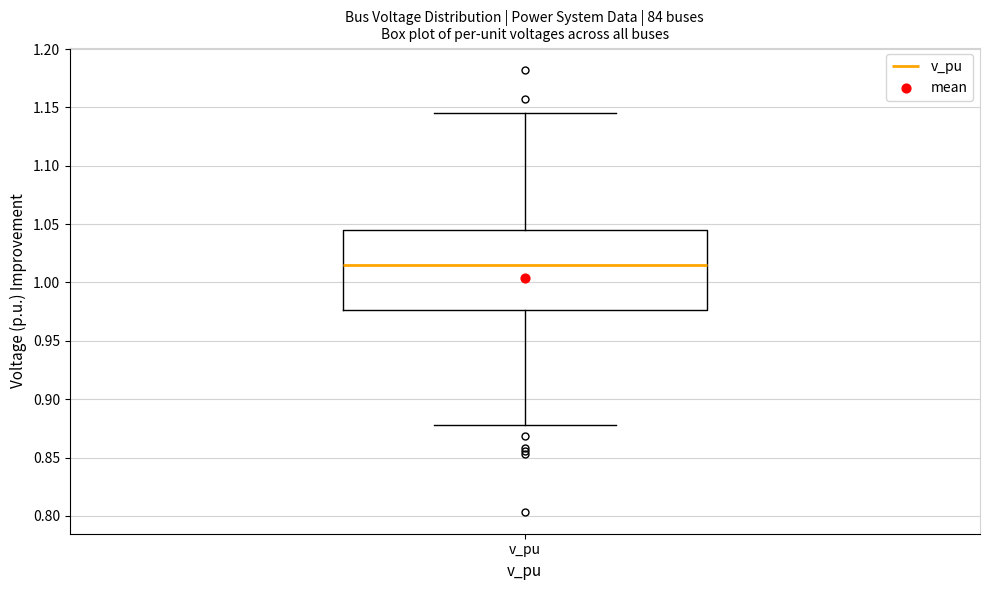

Read this box plot against the y-axis: the position of the median line, the range covered by the box, and the ends of both whiskers. The values are not printed on the chart, so give them approximately, as read against the axis.

median 1.015, box 0.975 to 1.045, whiskers 0.880 to 1.145